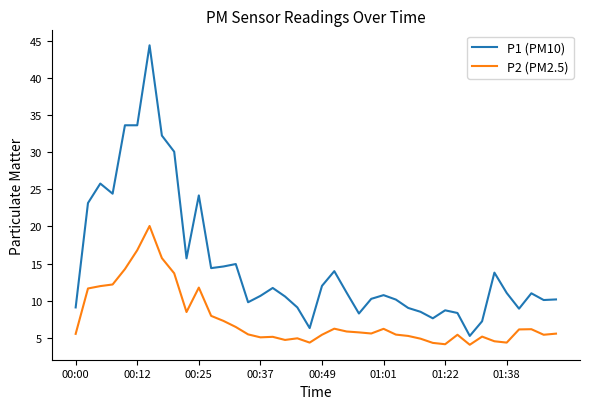

Which series has the largest total across all categories?

P1 (PM10)